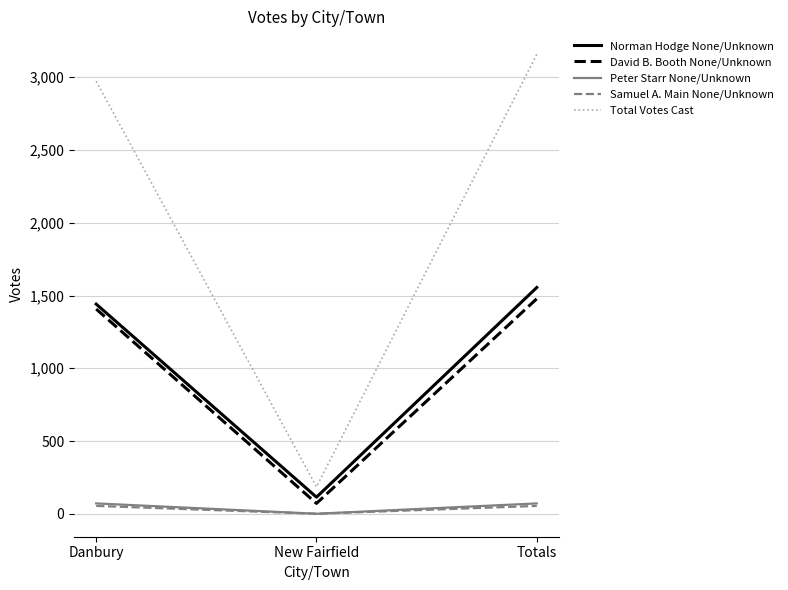

What position from the left is Totals?

3